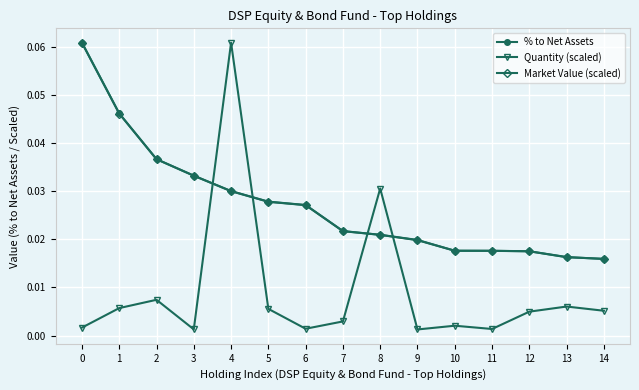

Is the value of Market Value (scaled) at 3 greater than the value of Quantity (scaled) at 12?

Yes